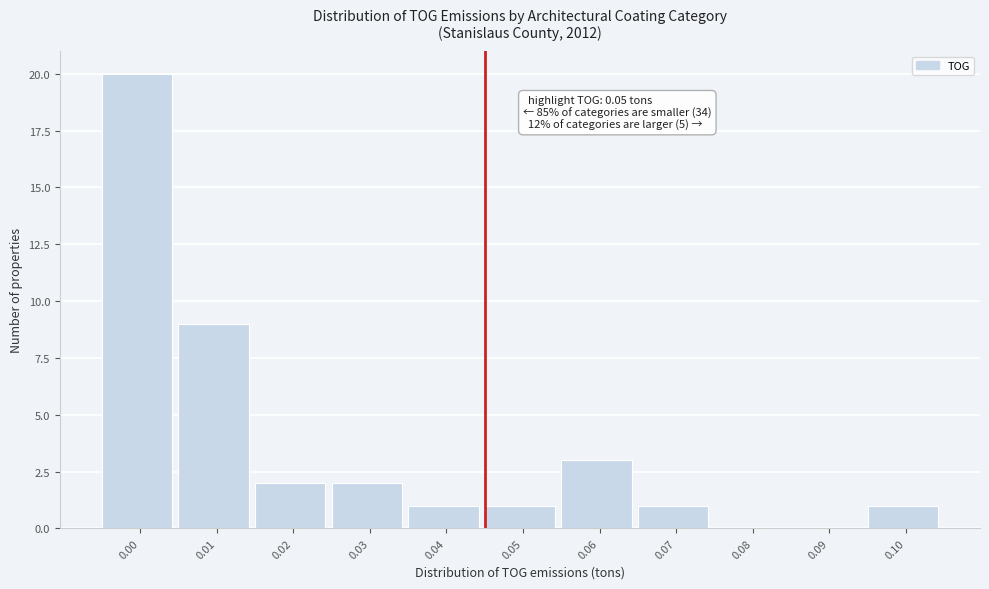

Reading left to right, transcribe all the data shown in this chart.

0.00=20	0.01=9	0.02=2	0.03=2	0.04=1	0.05=1	0.06=3	0.07=1	0.08=0	0.09=0	0.10=1